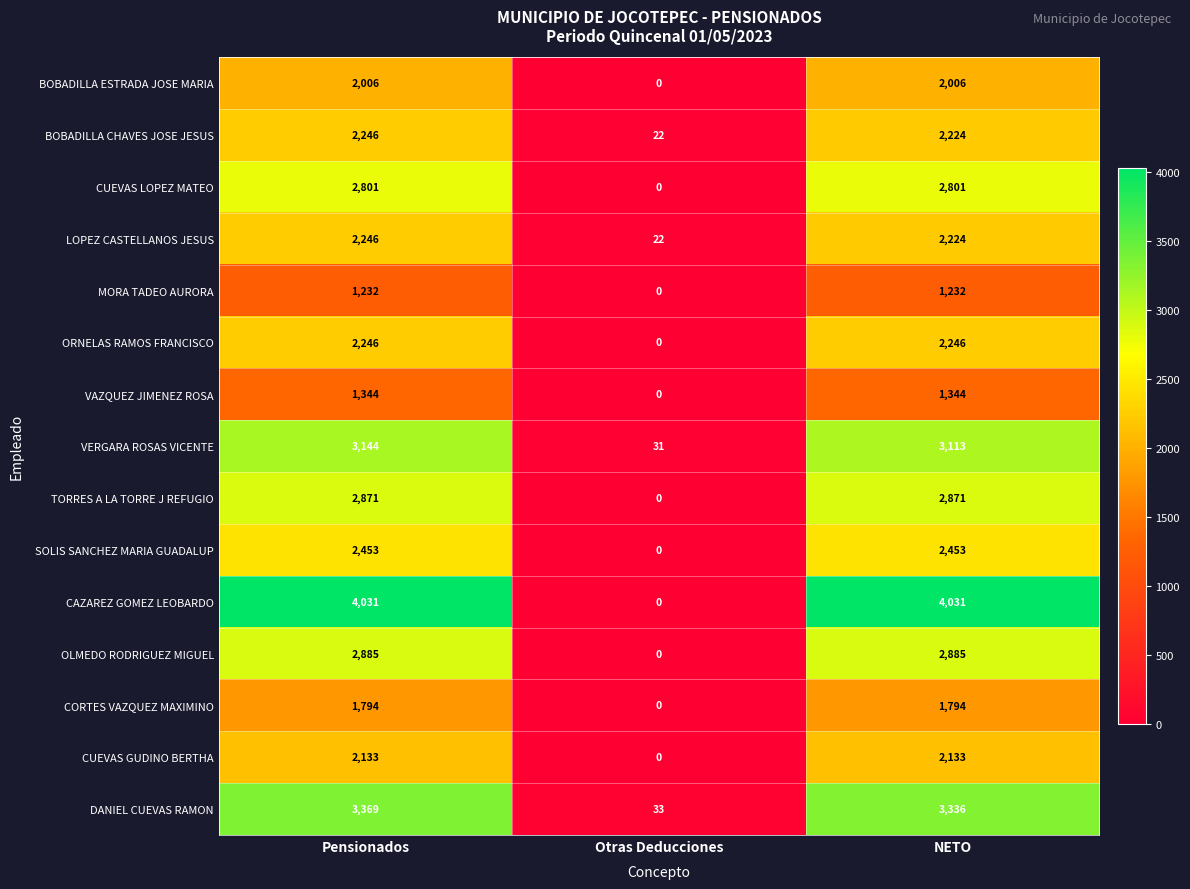

Which label corresponds to the smallest value in the chart?

Otras Deducciones